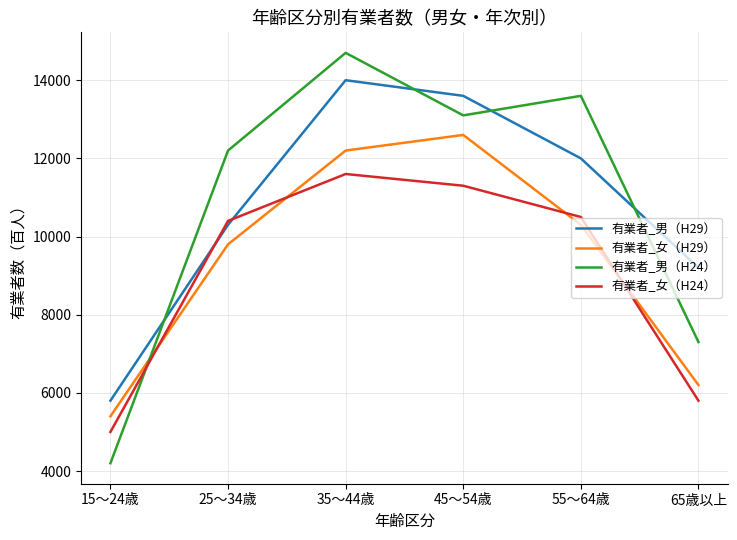

True or false: 有業者_男（H29） and 有業者_女（H29） intersect in this chart.

False